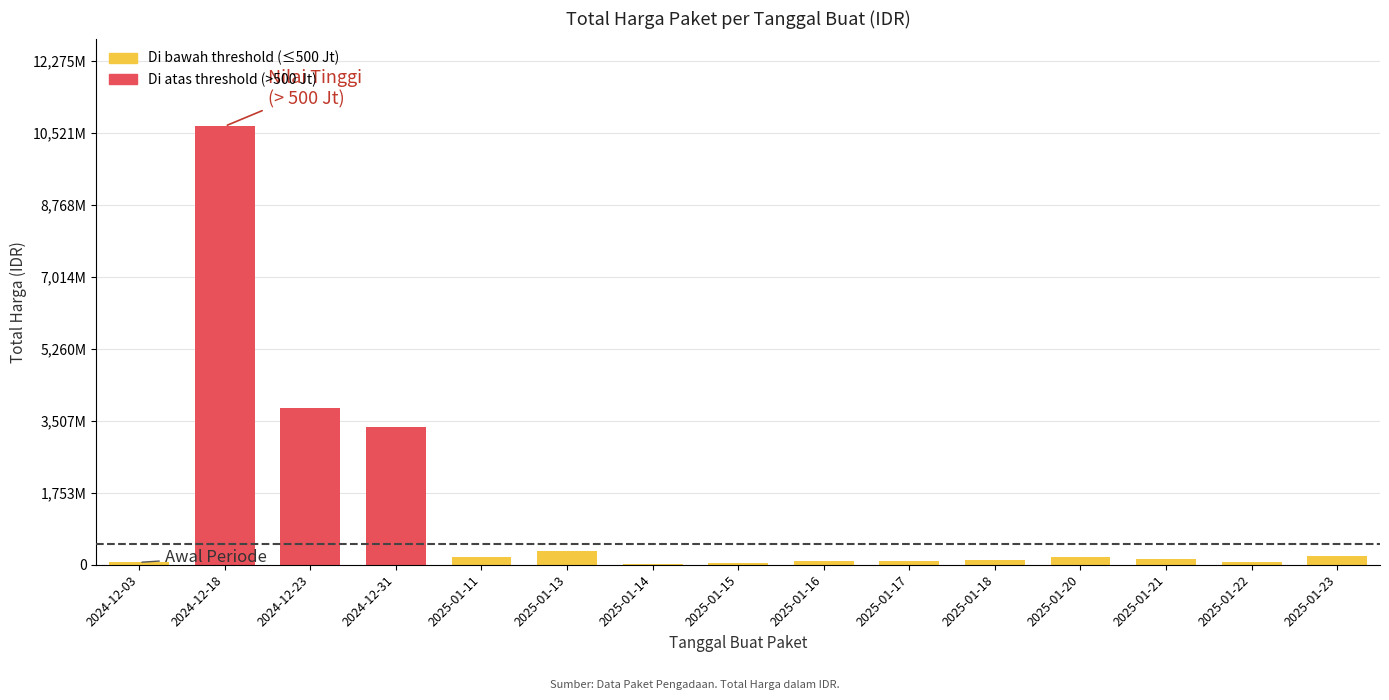

What is the change in value from 2025-01-14 to 2025-01-17?

+60036080